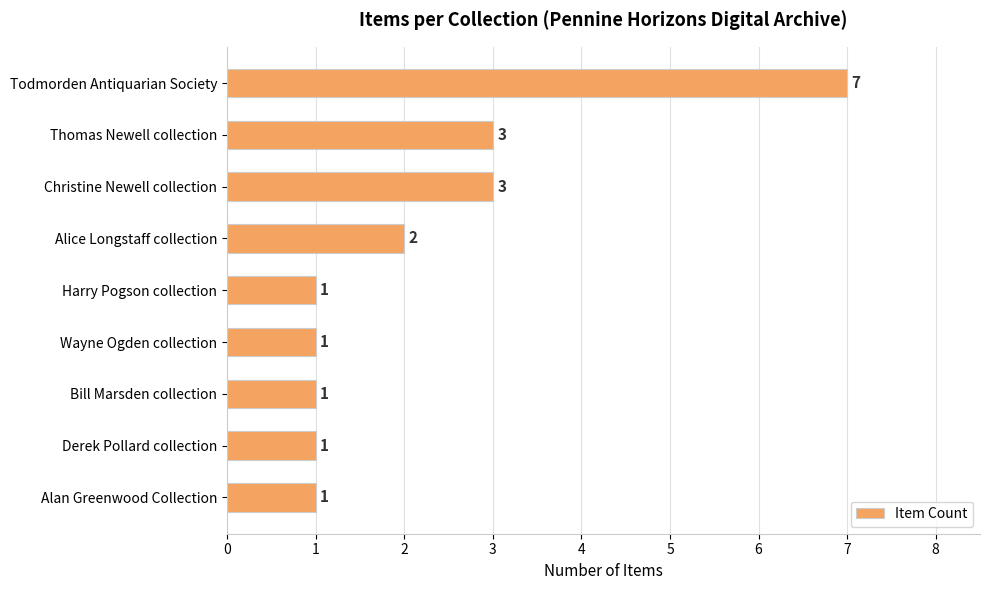

Are the bars horizontal?

Yes